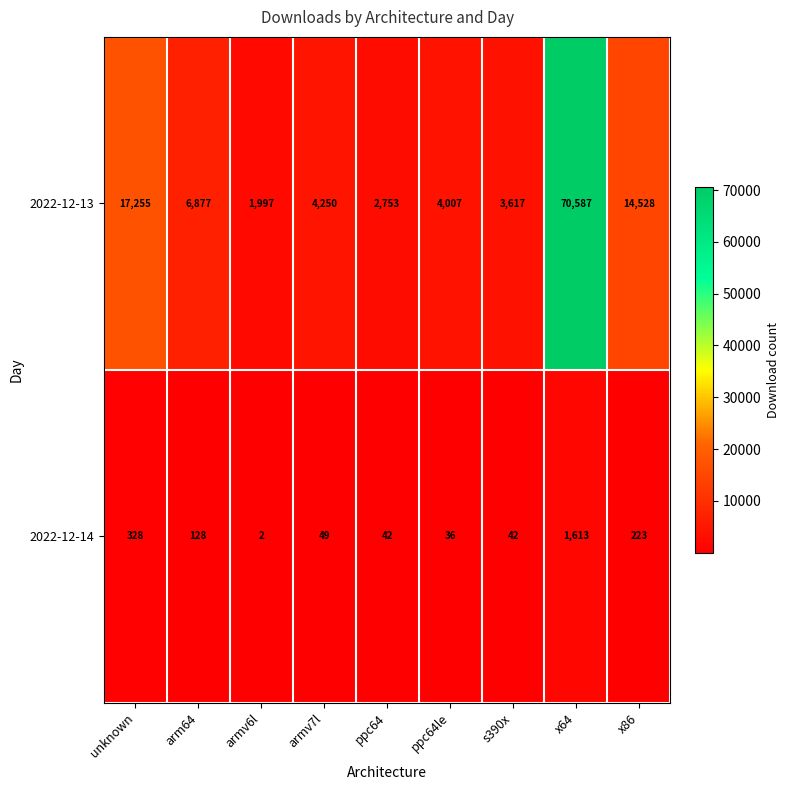

Rank the series by their average value, from lowest to highest.

2022-12-14, 2022-12-13